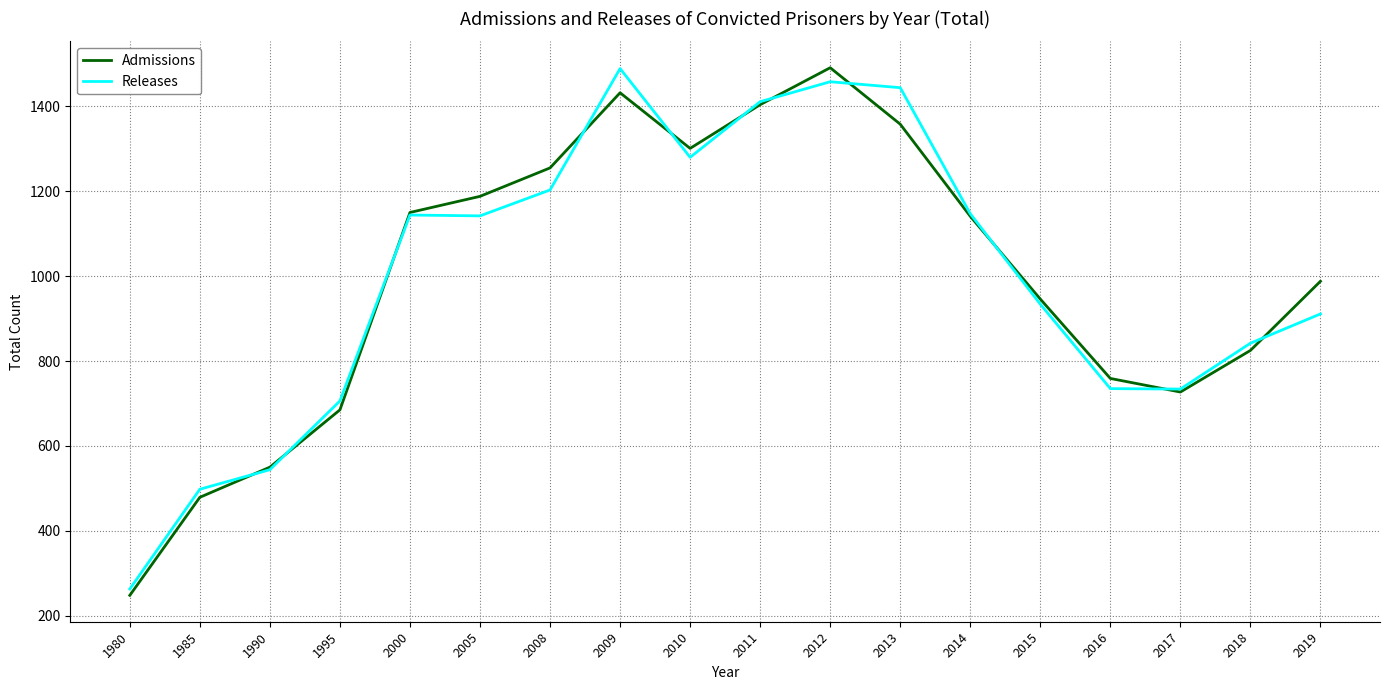

True or false: Admissions has more than 1 points higher than both neighbors.

True